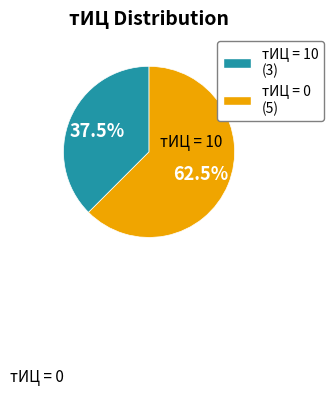

How many segments does this pie chart have?

2